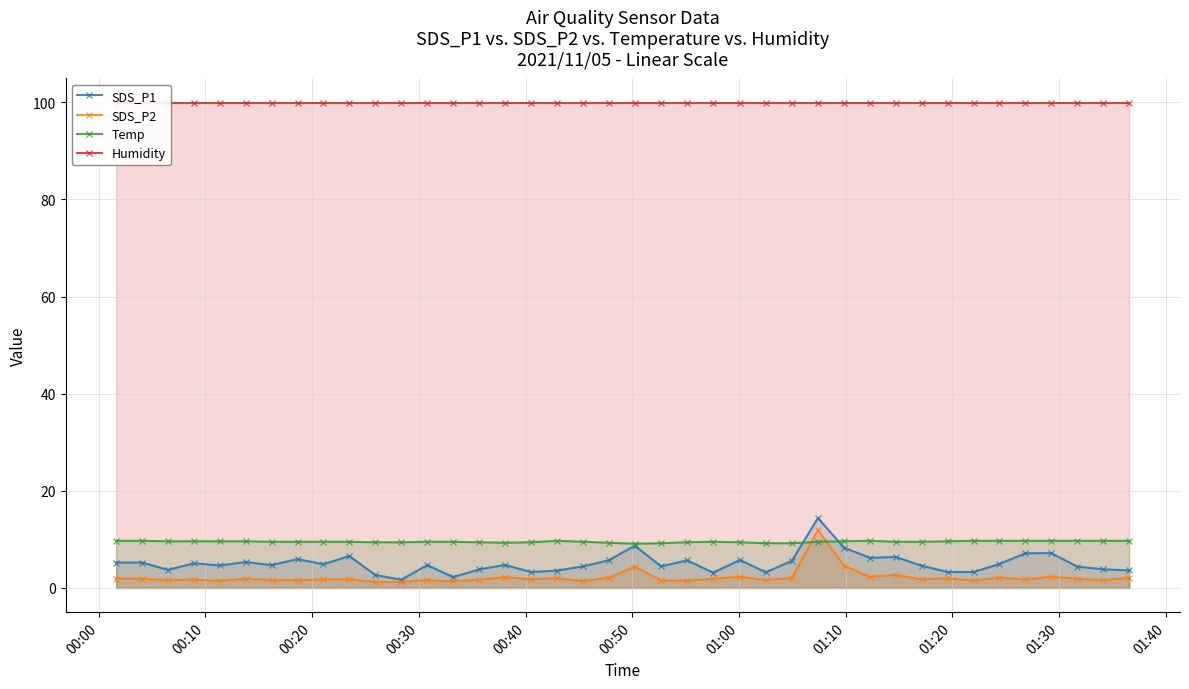

True or false: Humidity and SDS_P2 cross at least once.

False